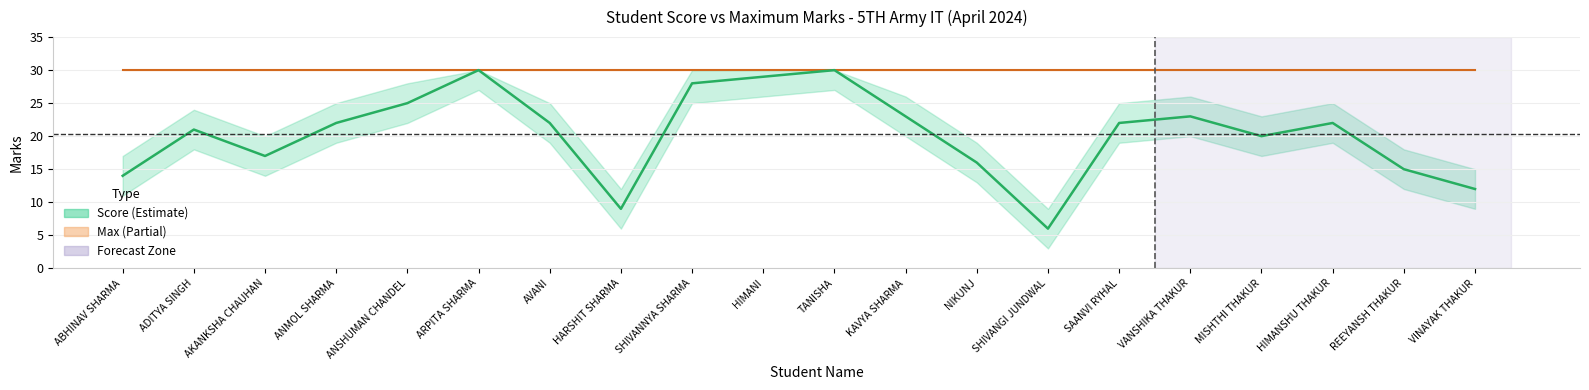

What value does the Max series have at HIMANSHU THAKUR?

30